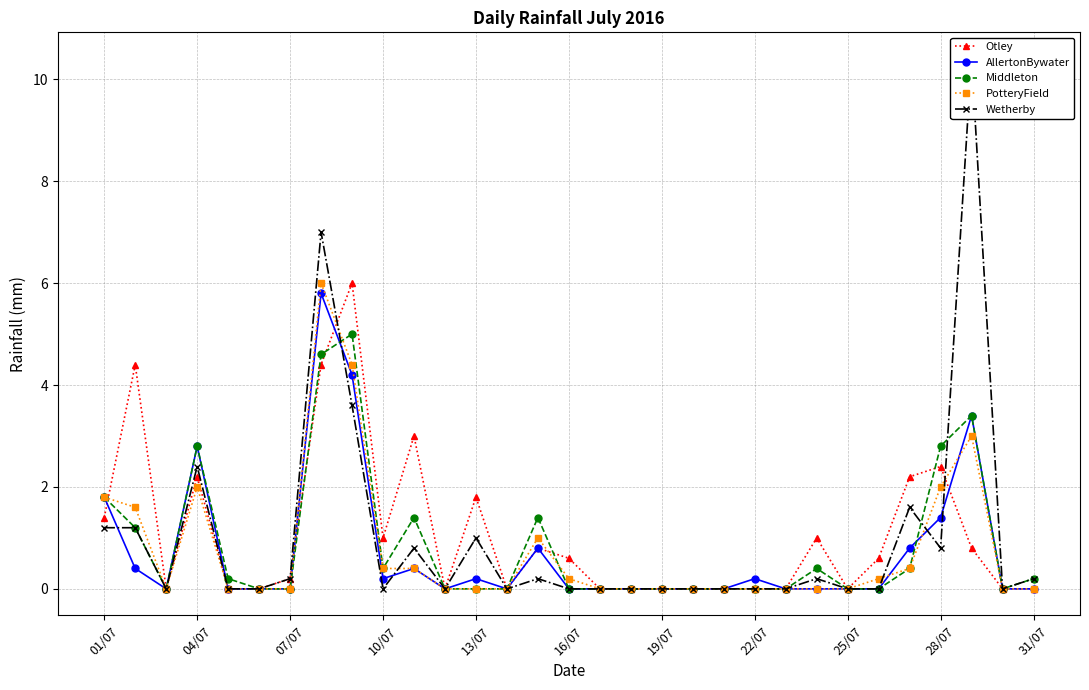

What is the difference between the maximum and minimum values in the Wetherby series?

10.4